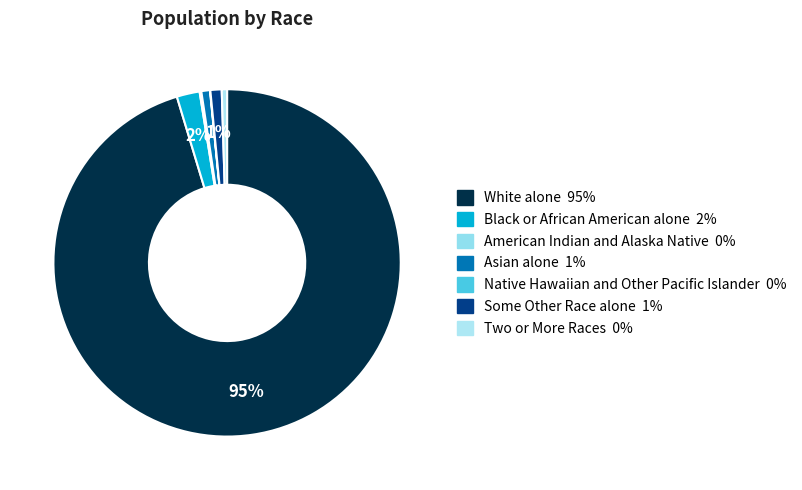

Does Two or More Races represent more than half of the total?

No